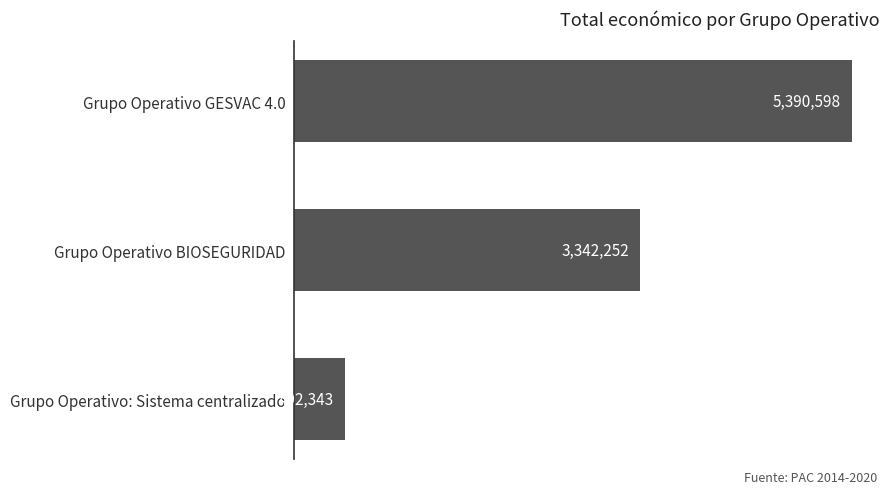

Are the bars grouped side by side (vs. stacked)?

No